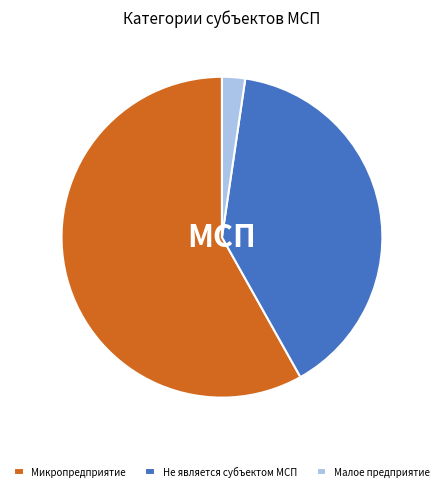

Rank the categories by value from lowest to highest.

Малое предприятие, Не является субъектом МСП, Микропредприятие